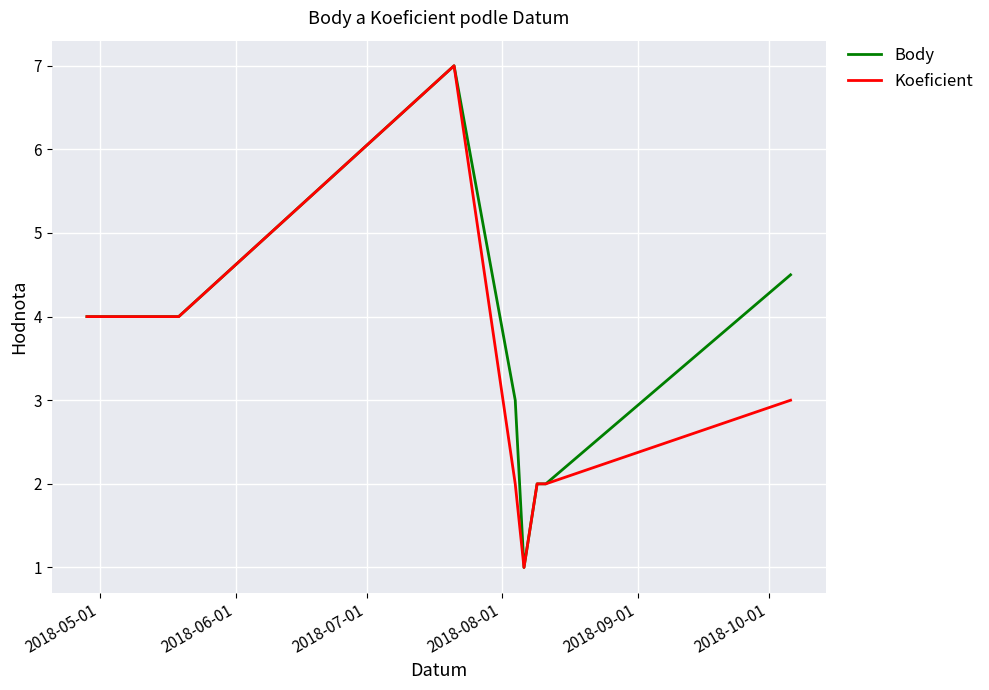

What are all the series names shown in the legend?

Body, Koeficient